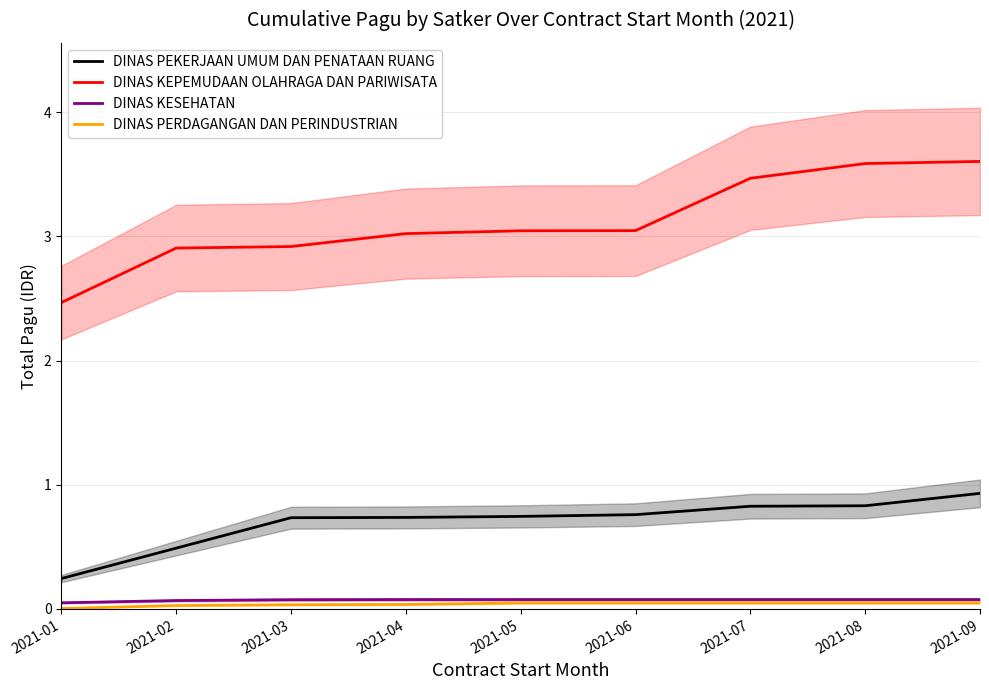

Where is DINAS KEPEMUDAAN OLAHRAGA DAN PARIWISATA nearest to the value 3?

2021-04